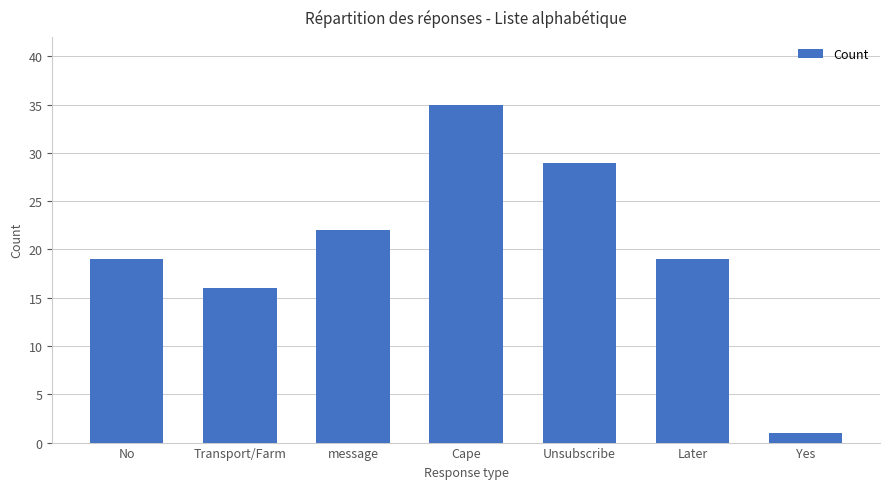

What is the difference between the maximum and second lowest values?

19